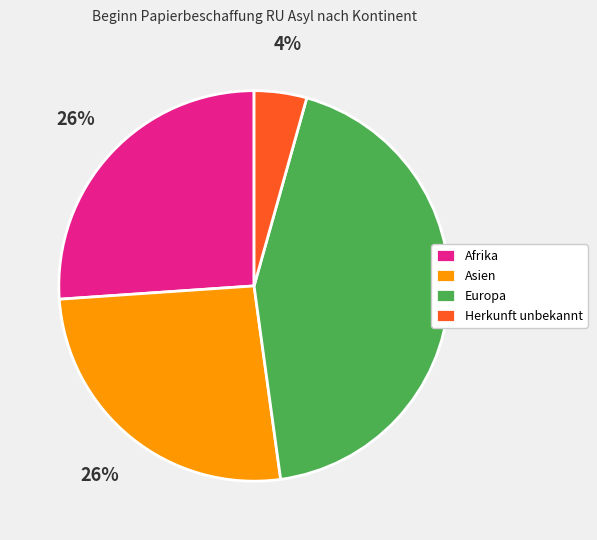

True or false: Herkunft unbekannt accounts for 15% of the total.

False